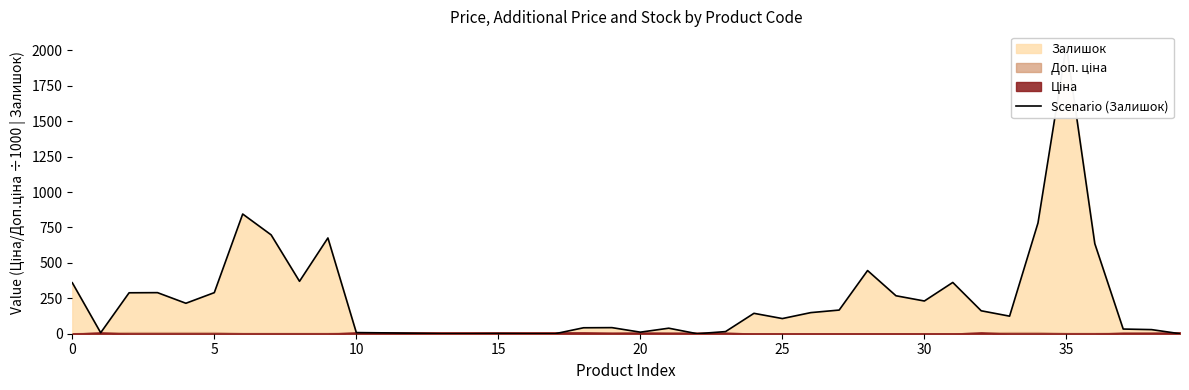

The value at 33 is 124. True or false?

True